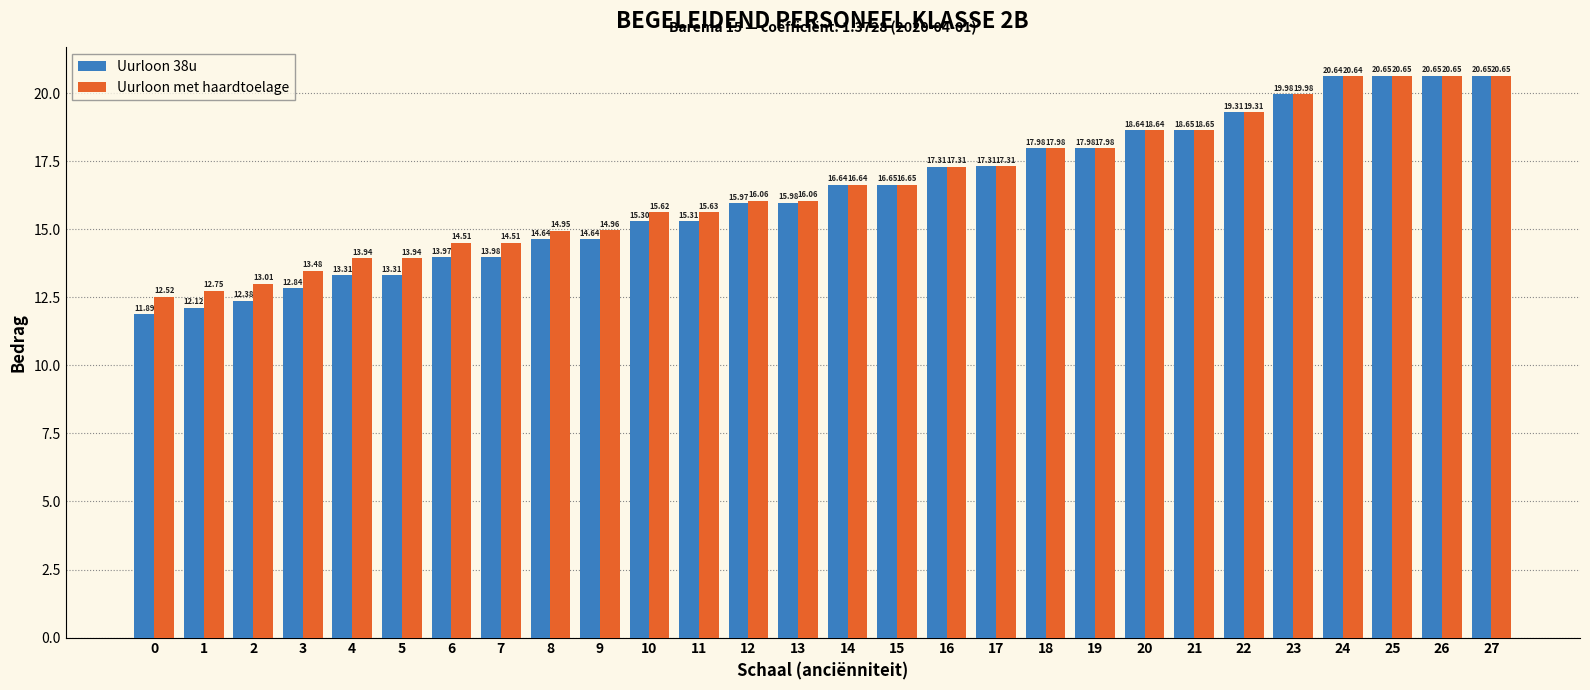

What is the value of the Uurloon met haardtoelage bar at the 19th from the left?

18.0